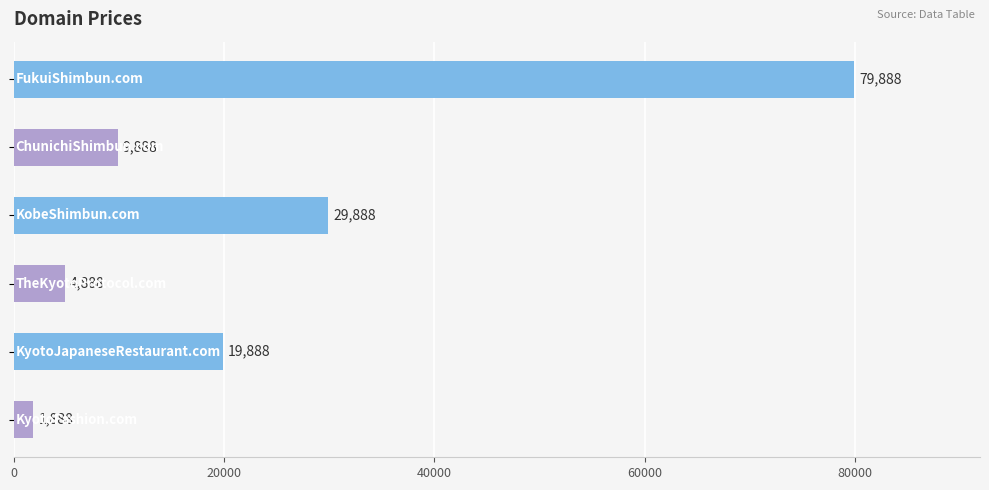

What is the difference between the maximum and minimum values?

78000